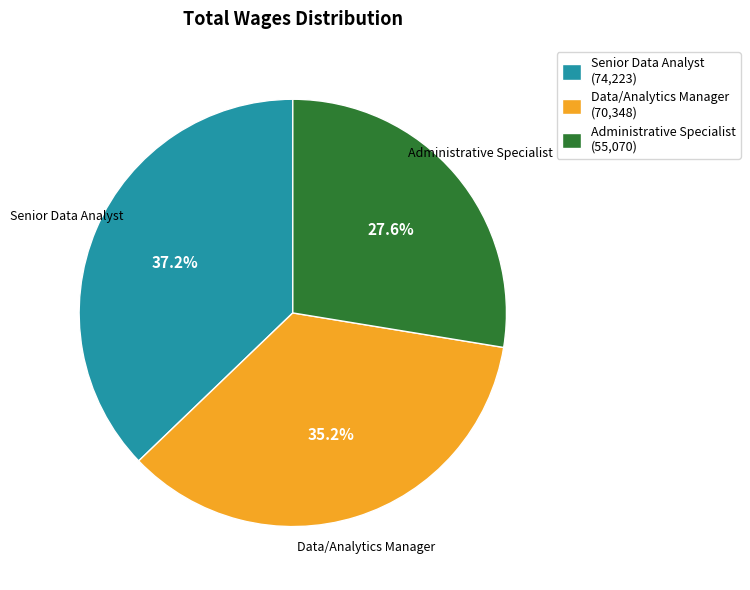

What is the ratio of the value at Administrative Specialist to the value at Data/Analytics Manager?

0.8